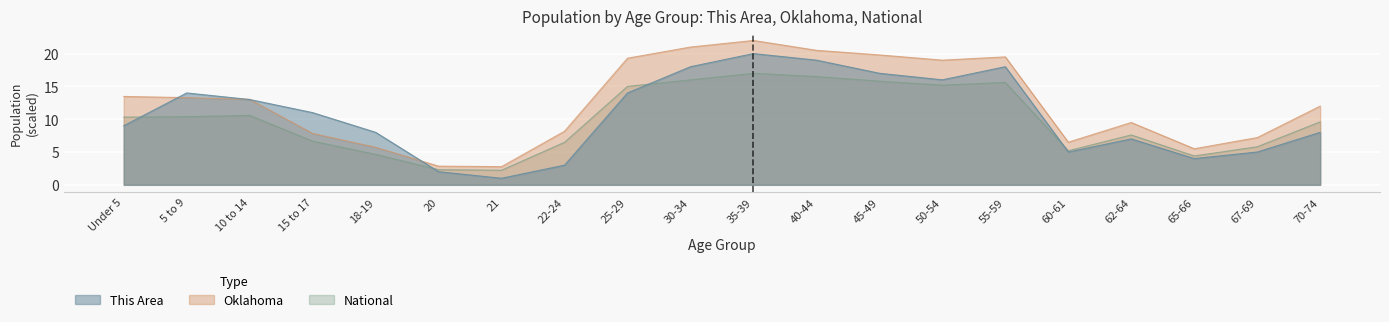

What position from the right is 55-59?

6